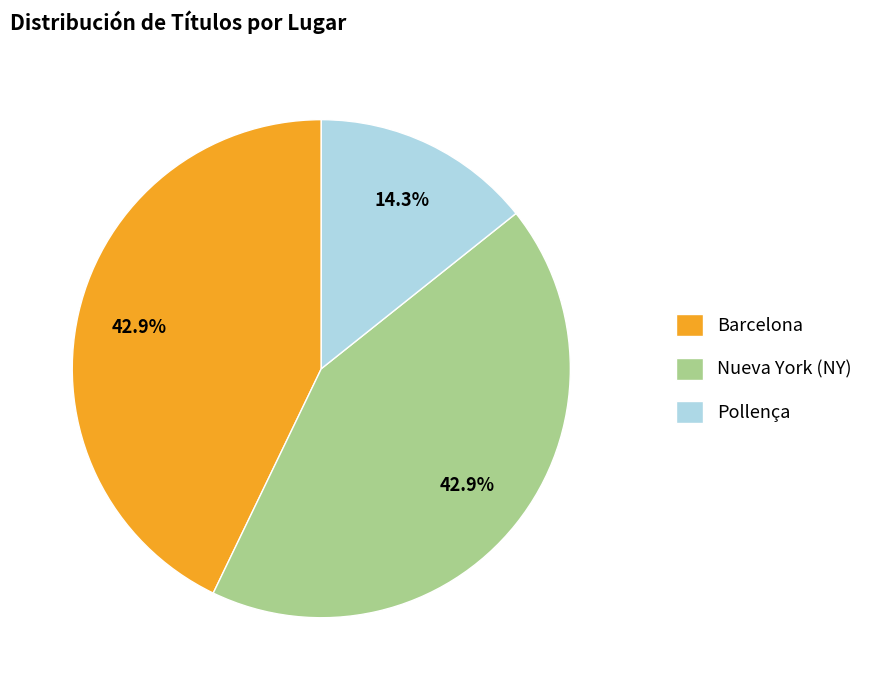

What portion of the pie excludes Pollença?

85.7%